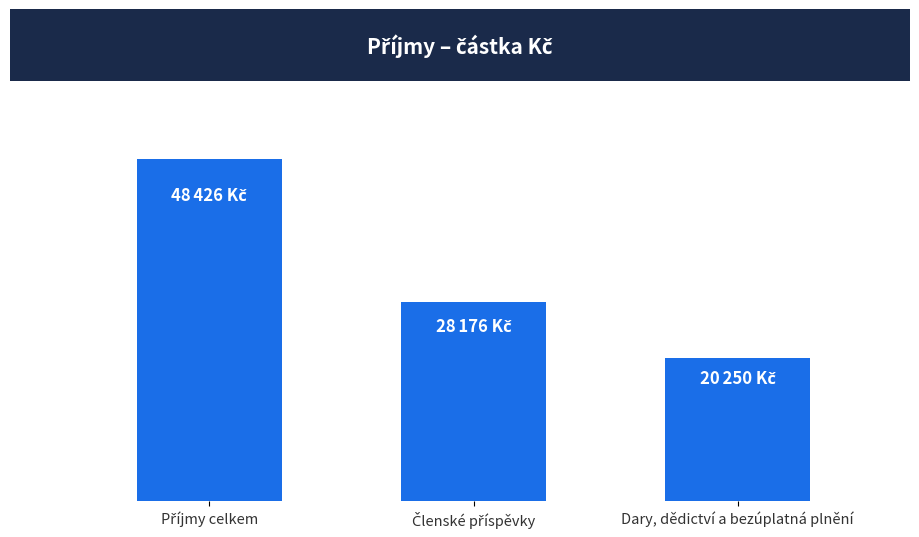

How many bars are there in total?

3